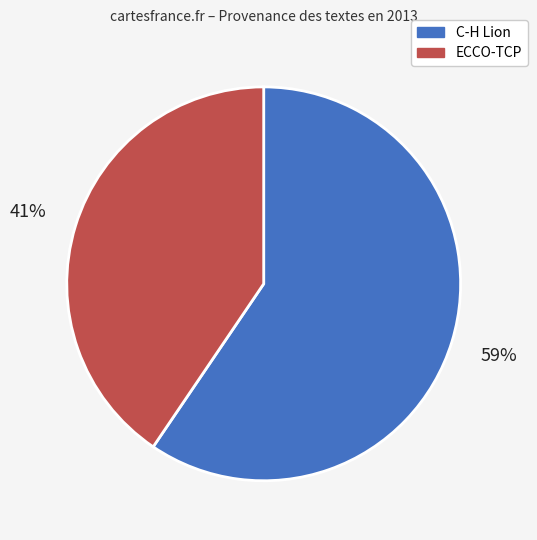

Is it true that C-H Lion is 70% of the pie?

False